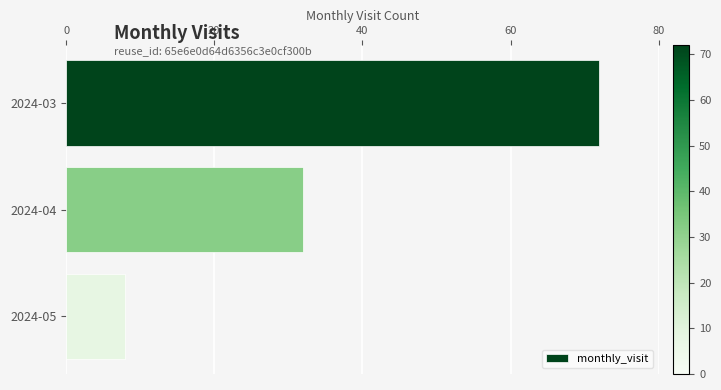

Reading top to bottom, what are all the values shown in this chart?

2024-03=72	2024-04=32	2024-05=8